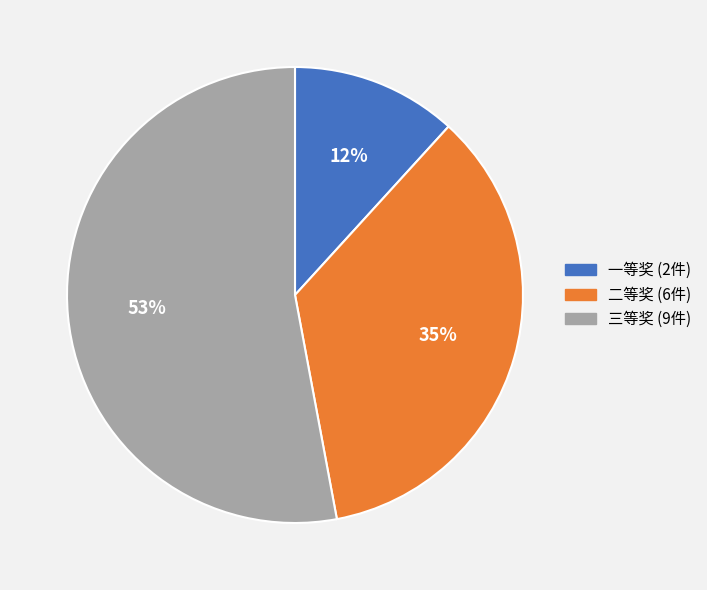

Is the sum of 三等奖 and 二等奖 greater than half?

Yes